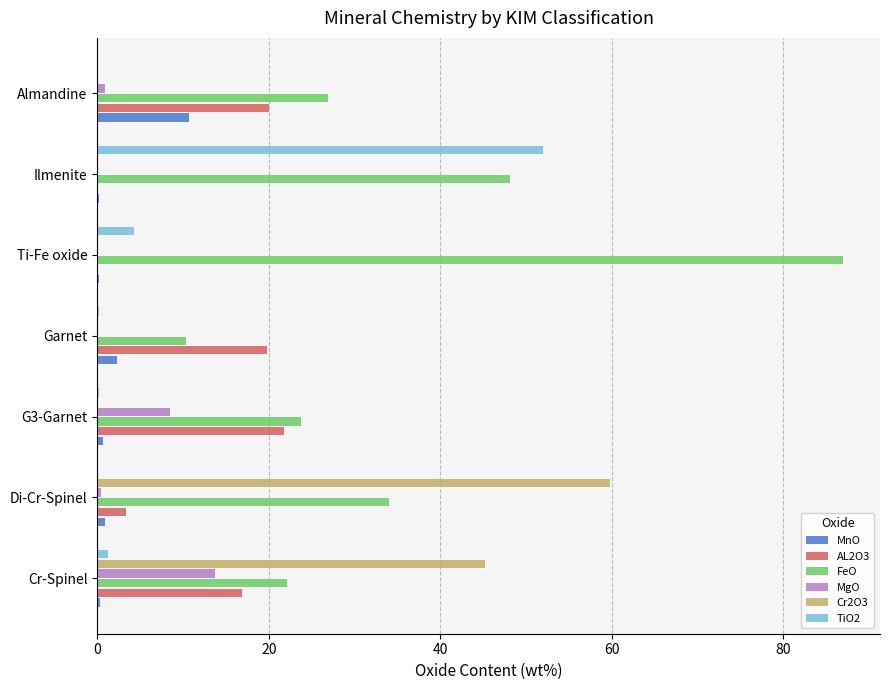

Is the value of AL2O3 at Almandine greater than the value of MgO at Cr-Spinel?

Yes